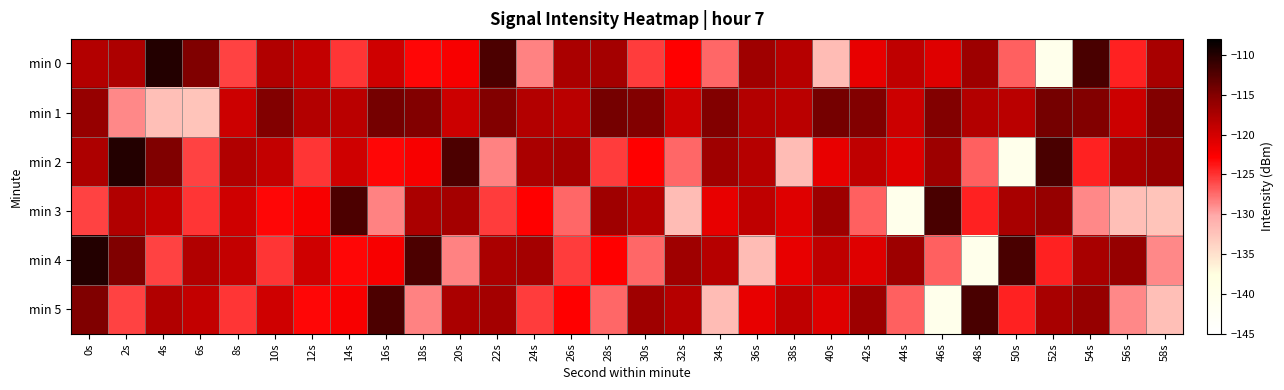

How many categories are shown in the chart?

30